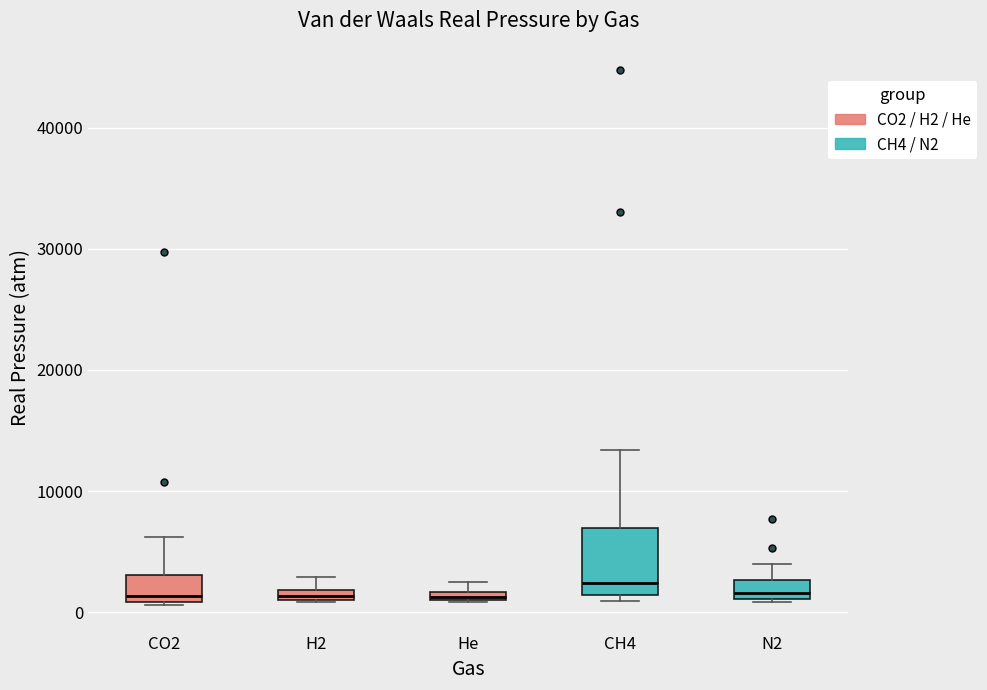

Where does the upper whisker of the box for CO2 end on the y-axis? The values are not printed on the chart, so give them approximately, as read against the axis.

6000